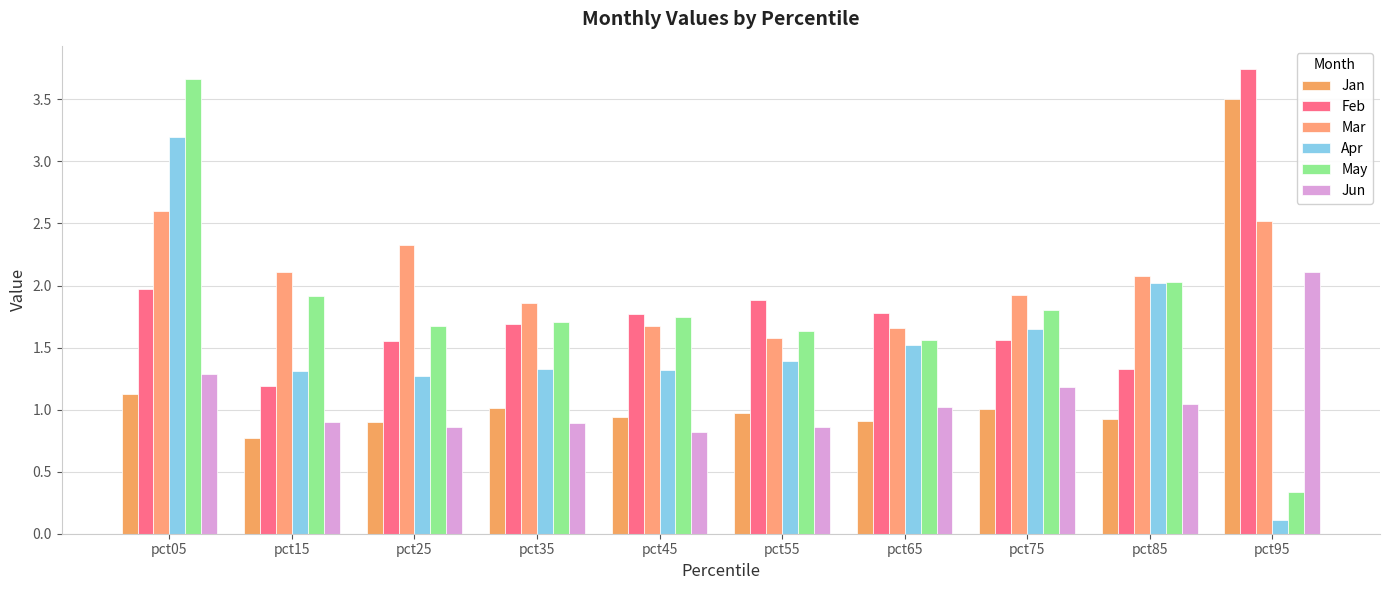

Which series has the largest total across all categories?

Mar